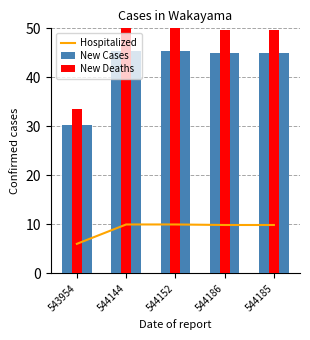

What is the difference between the second highest and minimum values in the Hospitalized series?

4.0